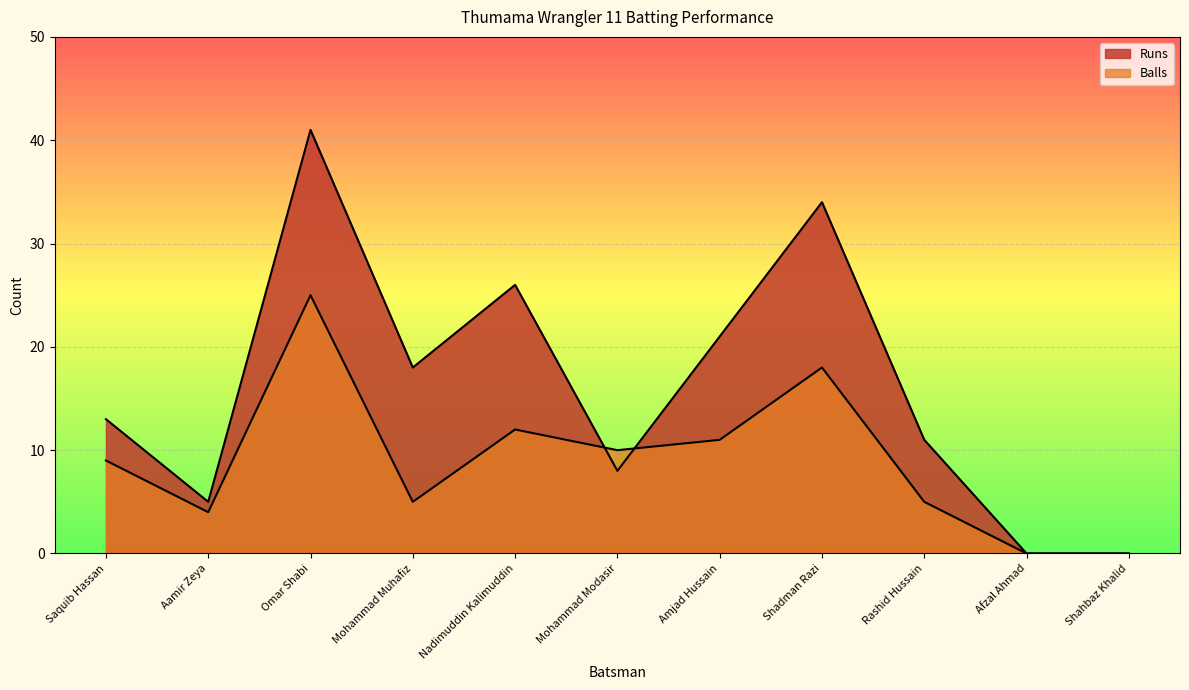

Where is the first local maximum for Runs?

Omar Shabi